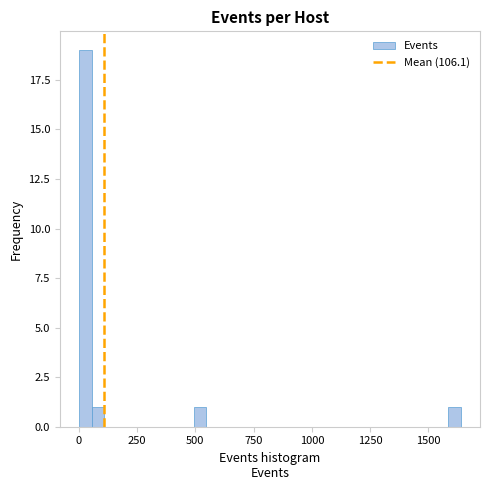

Read against the x-axis, roughly where is the centre of the tallest bar?

50